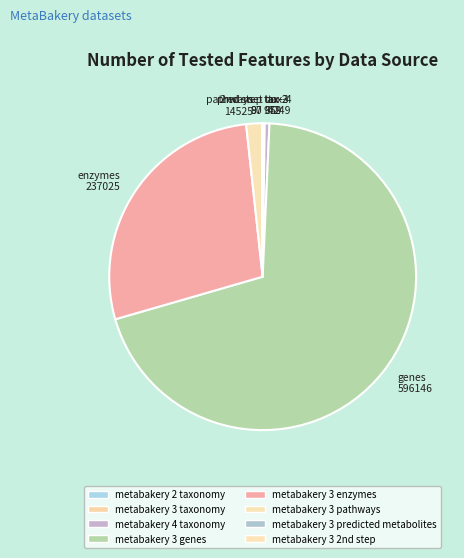

The metabakery 3 taxonomy slice represents 1% of the pie. True or false?

False